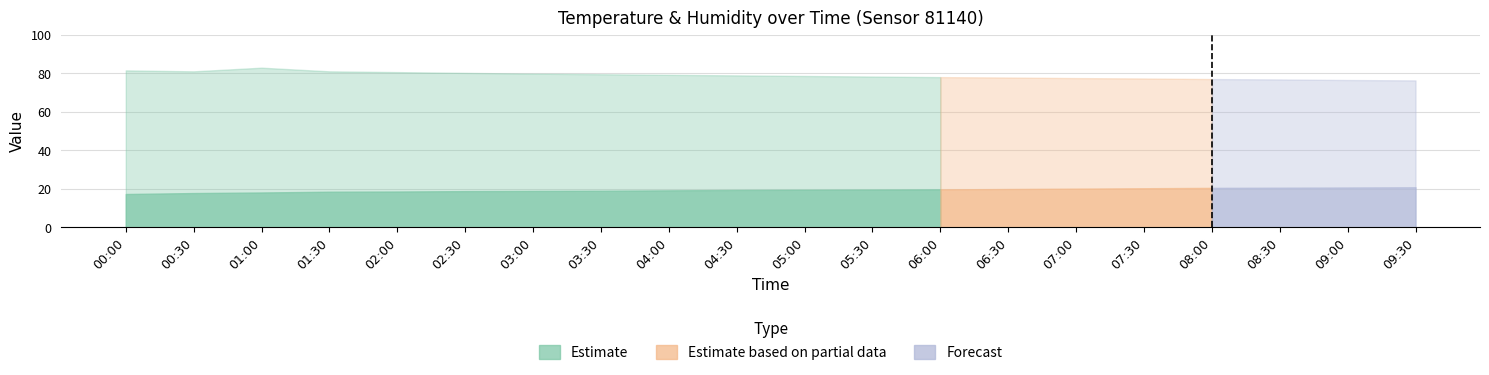

What is the total value across all series at 02:00?

99.2